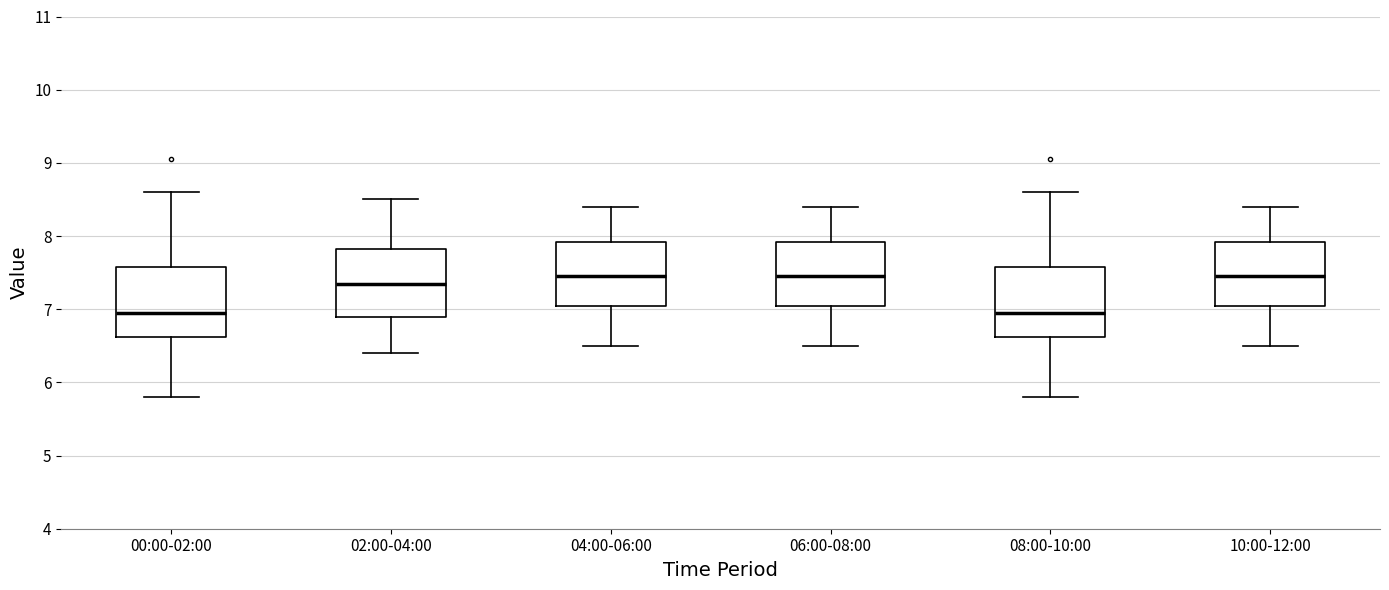

Reading left to right, read every box against the y-axis: the position of its median line, the range the box covers, and the ends of its whiskers. The values are not printed on the chart, so give them approximately, as read against the axis.

00:00-02:00: median 7.0, box 6.6 to 7.6, whiskers 5.8 to 8.6
02:00-04:00: median 7.4, box 6.9 to 7.8, whiskers 6.4 to 8.5
04:00-06:00: median 7.5, box 7.1 to 7.9, whiskers 6.5 to 8.4
06:00-08:00: median 7.5, box 7.1 to 7.9, whiskers 6.5 to 8.4
08:00-10:00: median 7.0, box 6.6 to 7.6, whiskers 5.8 to 8.6
10:00-12:00: median 7.5, box 7.1 to 7.9, whiskers 6.5 to 8.4